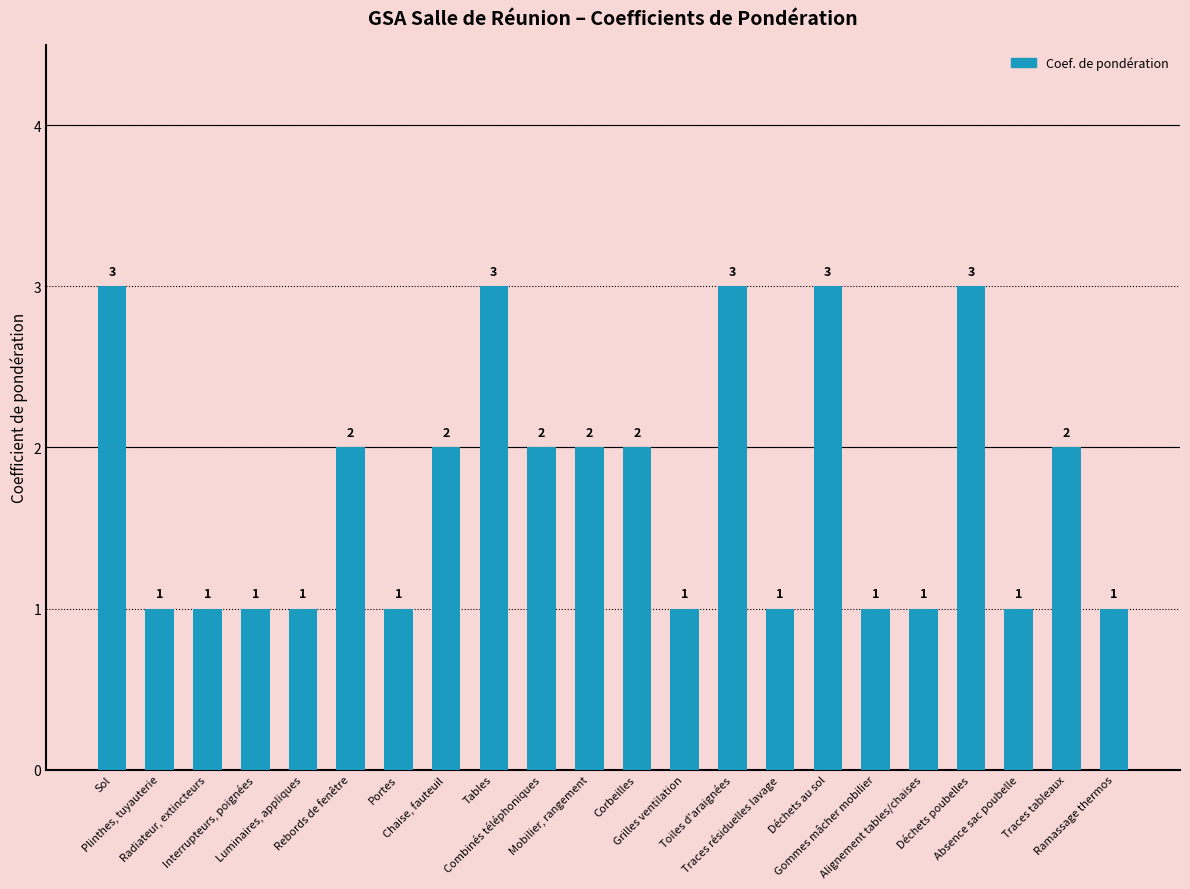

The chart shows a value of 3 at Rebords de fenêtre. True or false?

False